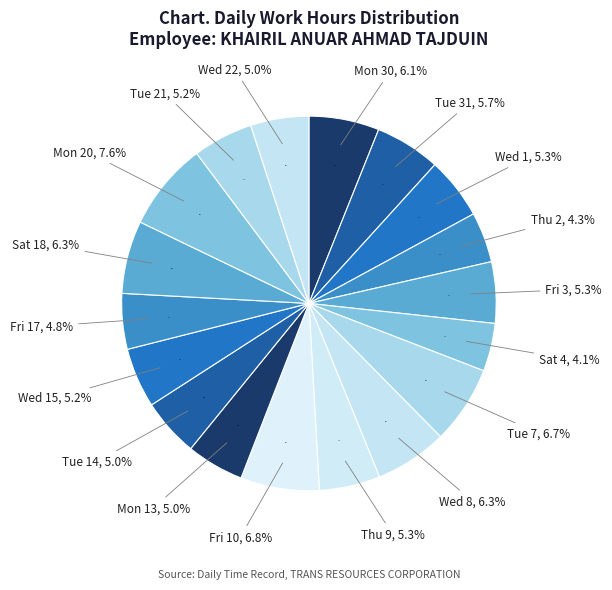

Which slice is the smallest?

Sat 4